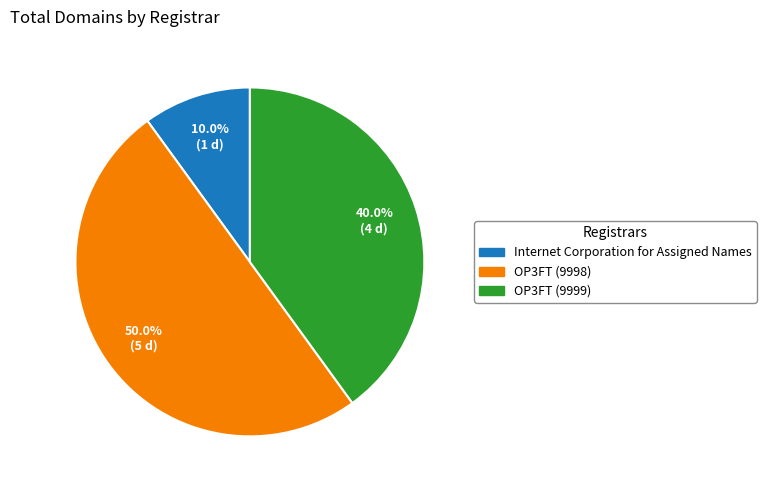

Is the sum of OP3FT (9998) and OP3FT (9999) greater than half?

Yes